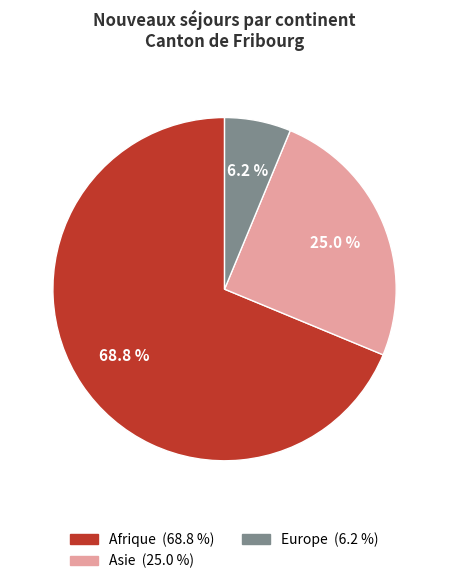

Does any single category account for the majority?

Yes